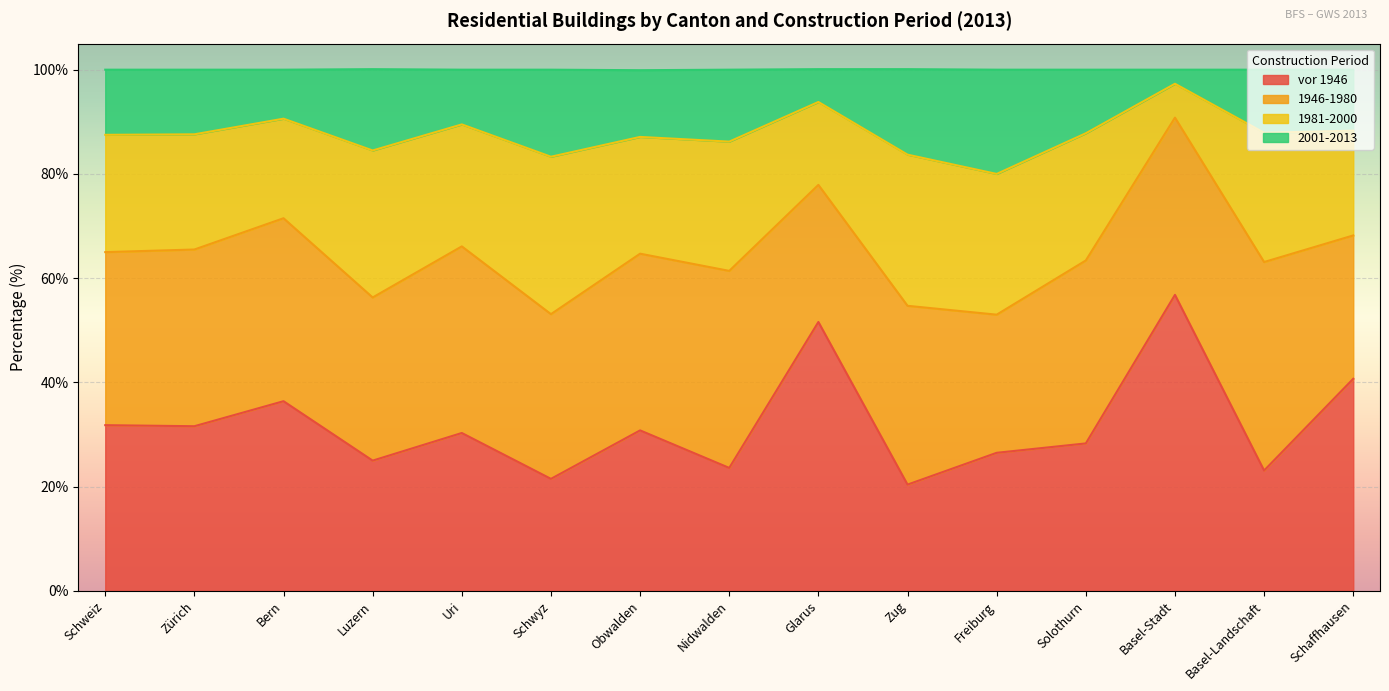

The value of vor 1946 at Basel-Landschaft is 40.5. True or false?

False